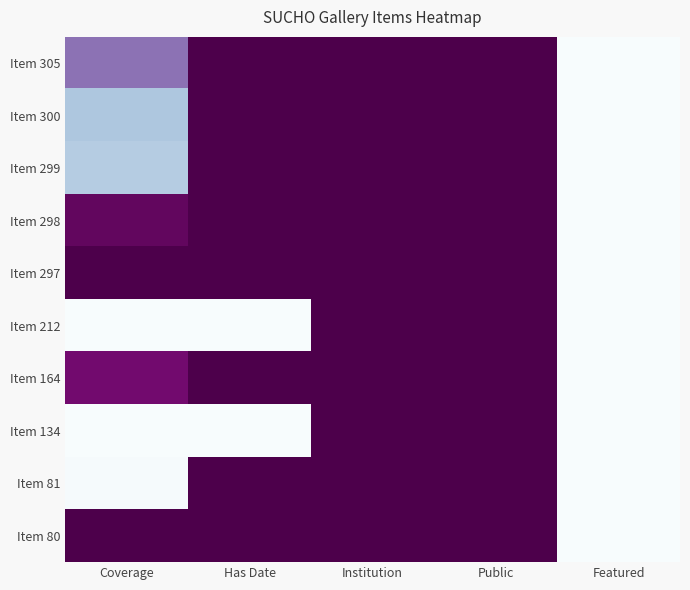

Count the number of categories in the chart.

5